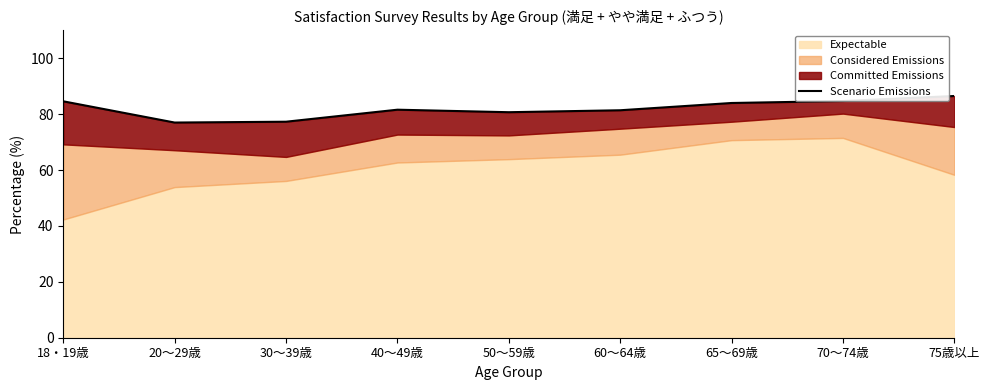

Reading left to right, transcribe all the data shown in this chart.

84.6	77.0	77.3	81.6	80.7	81.4	84.0	84.7	86.5